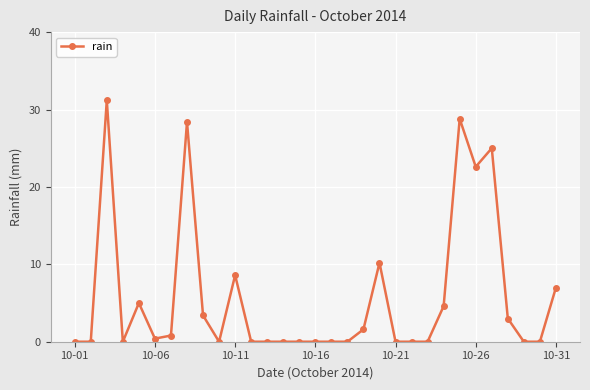

What is the value of the 28th point from the left?

3.0